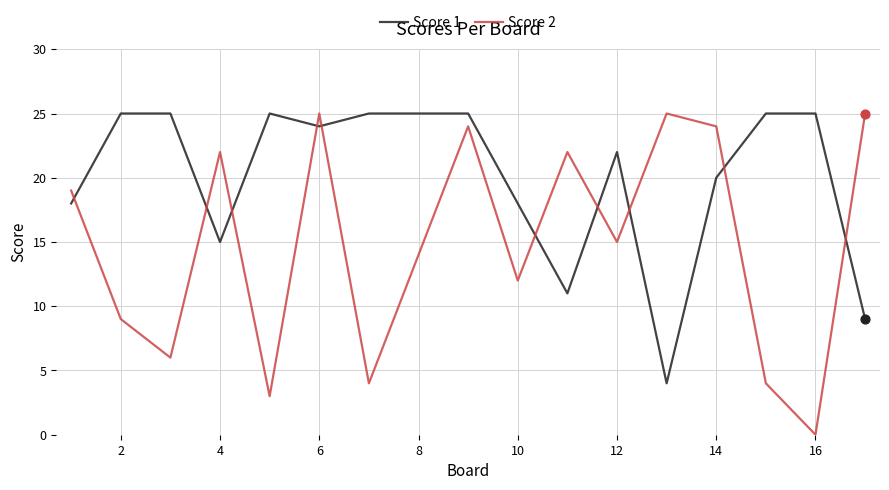

Which series ends up on top after the final intersection of Score 1 and Score 2?

Score 2